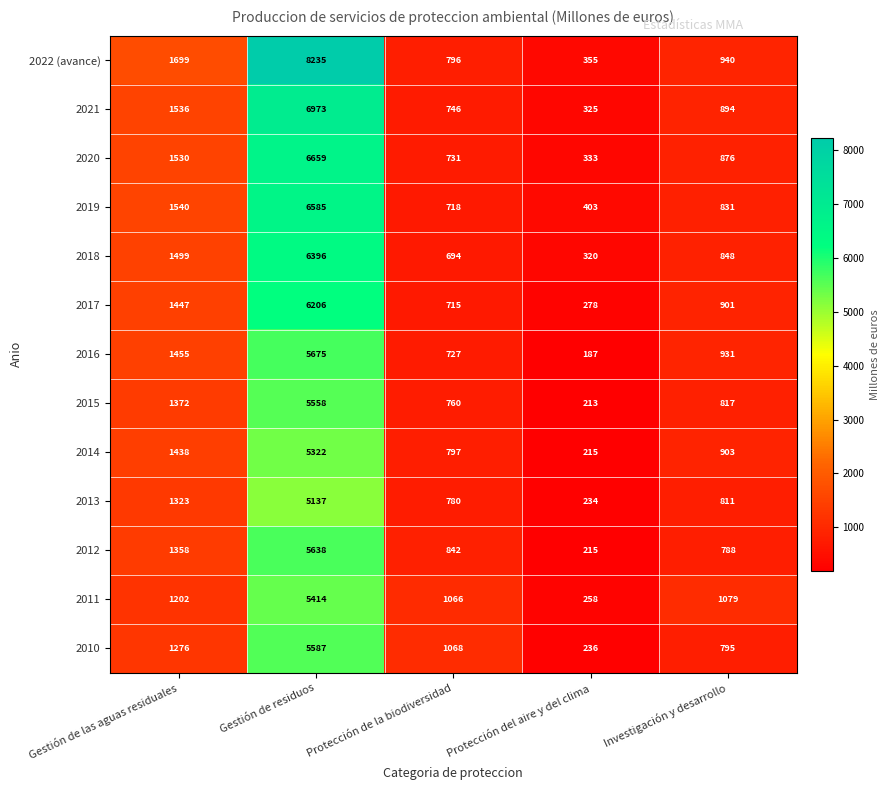

At which category is the sum across all series the highest?

Gestión de residuos